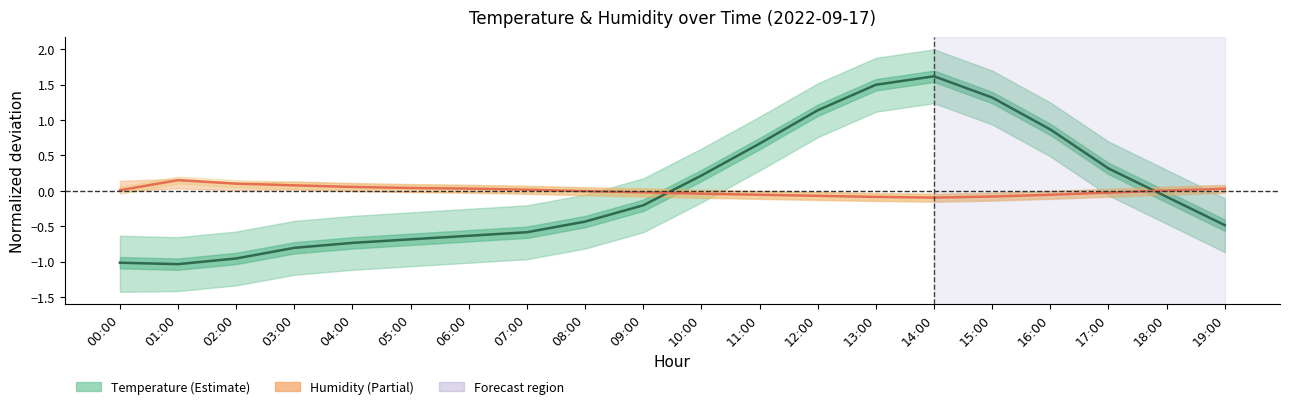

Is it true that Humidity equals 0.2 at 01:00?

False